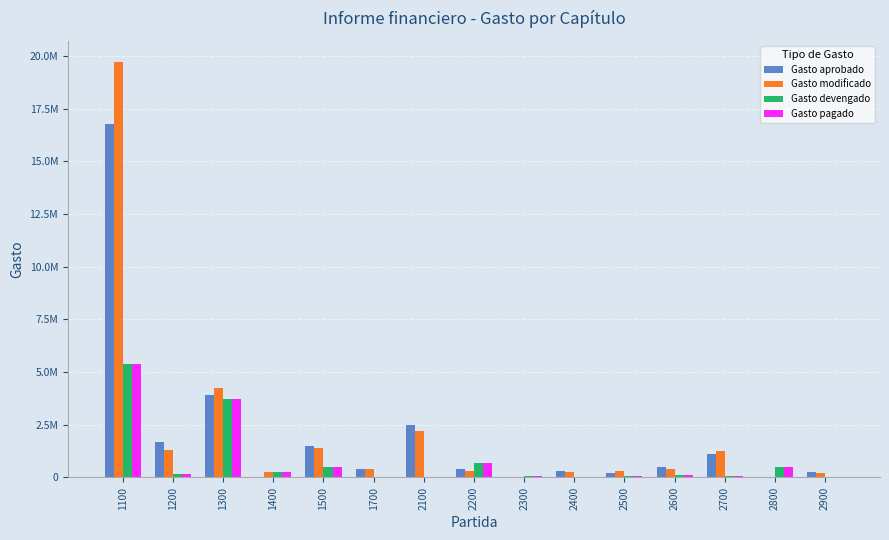

Where does the Gasto pagado series first go above 111721?

1100